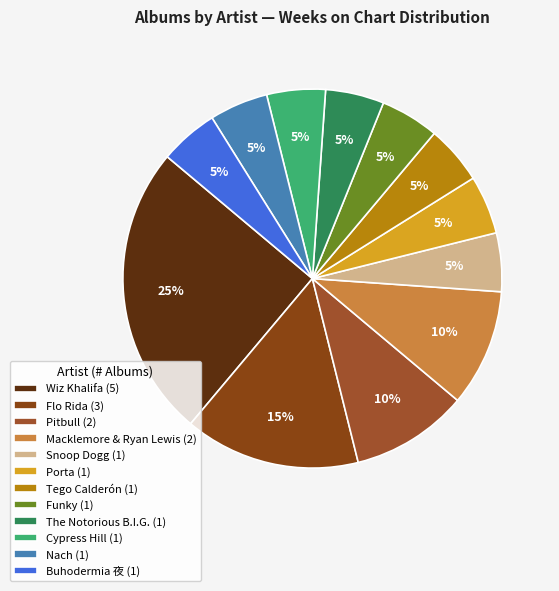

How many slices are in this pie chart?

12